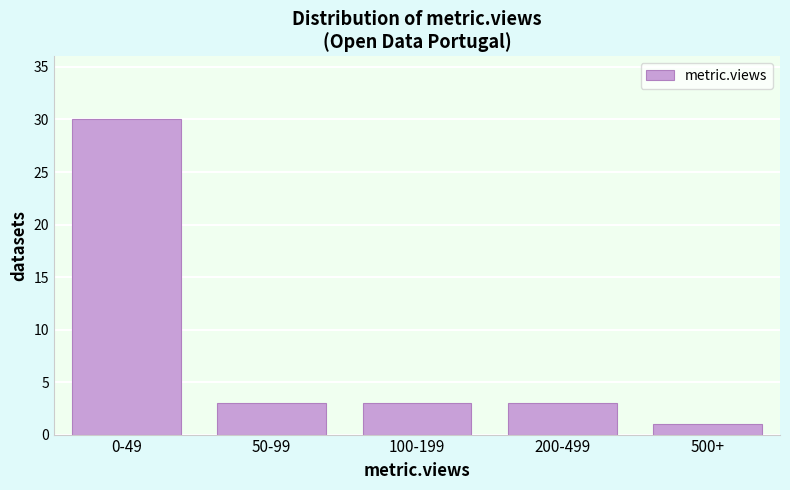

Reading right to left, transcribe all the data shown in this chart.

500+=1	200-499=3	100-199=3	50-99=3	0-49=30